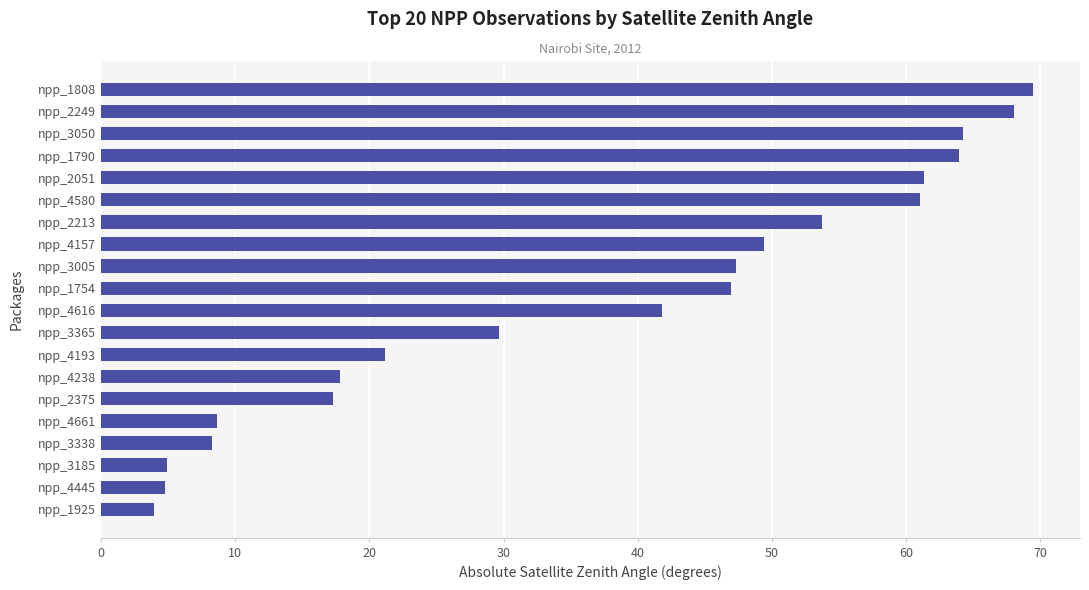

Approximately how many times larger is the value at npp_3050 compared to npp_3185?

13.0